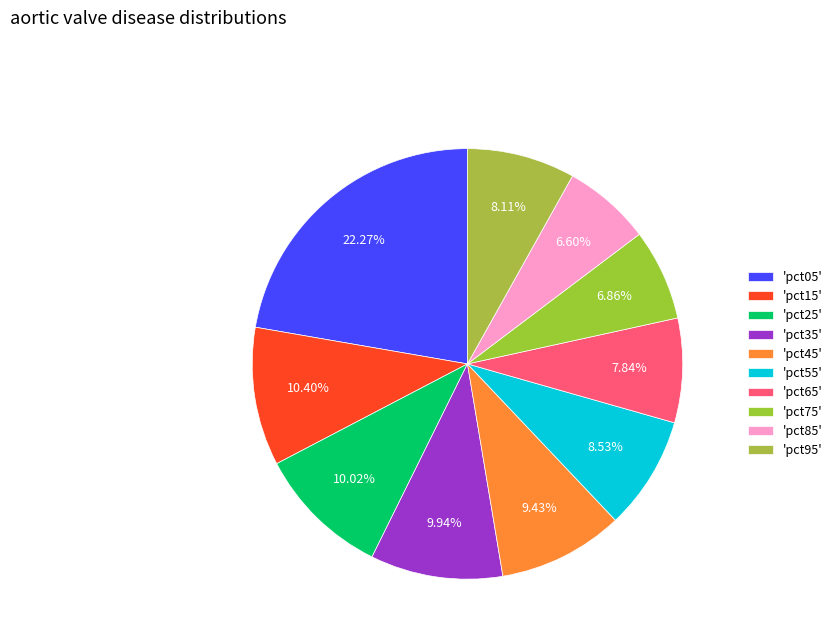

How many segments does this pie chart have?

10